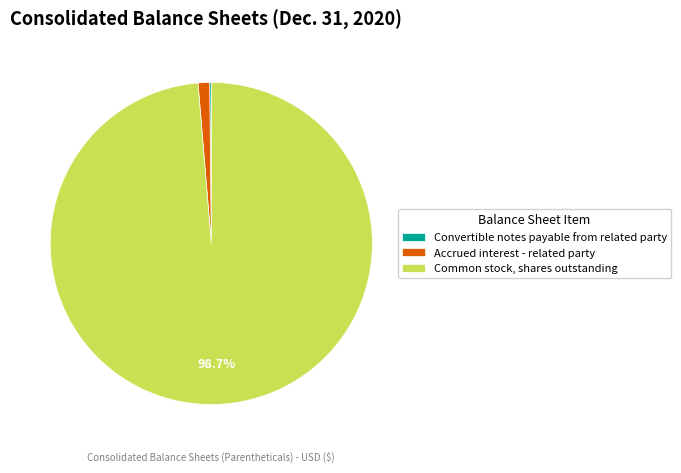

Between Common stock, shares outstanding and Accrued interest - related party, which is larger?

Common stock, shares outstanding